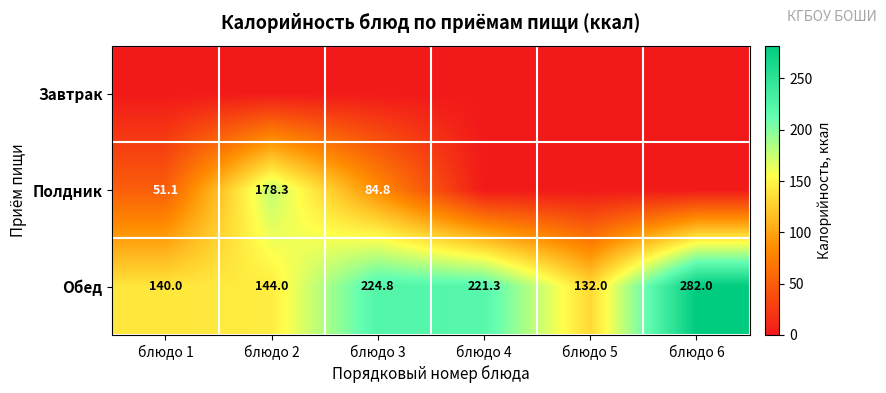

At which category is the sum across all series the highest?

блюдо 2